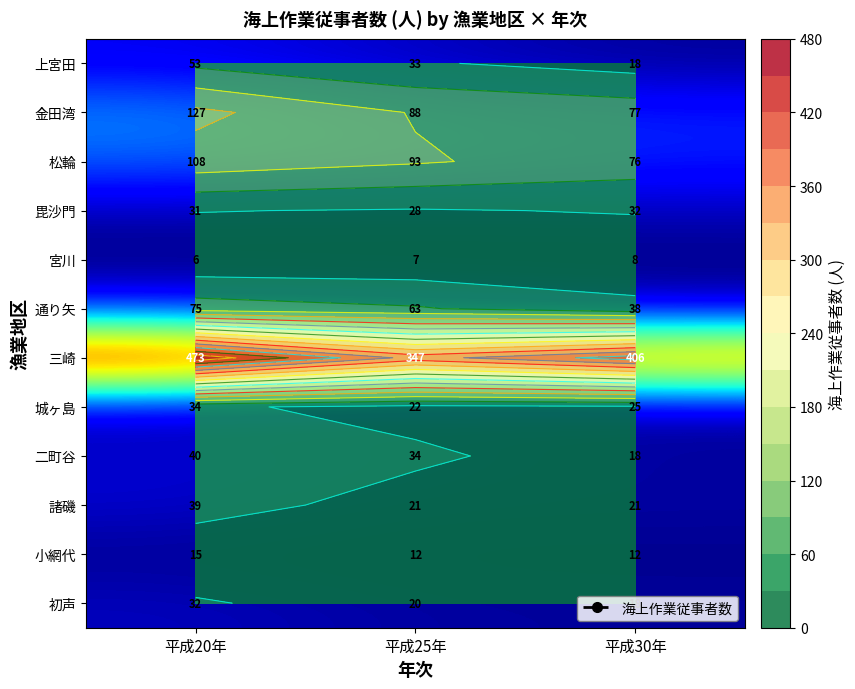

Rank the categories by 毘沙門 value from lowest to highest.

平成25年, 平成20年, 平成30年